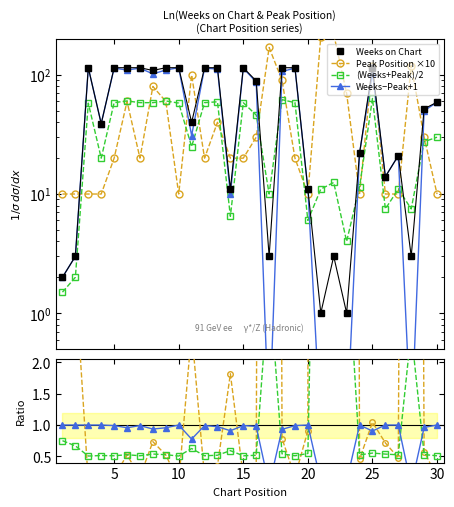

What is the difference between the highest and lowest values at 25?

114.5